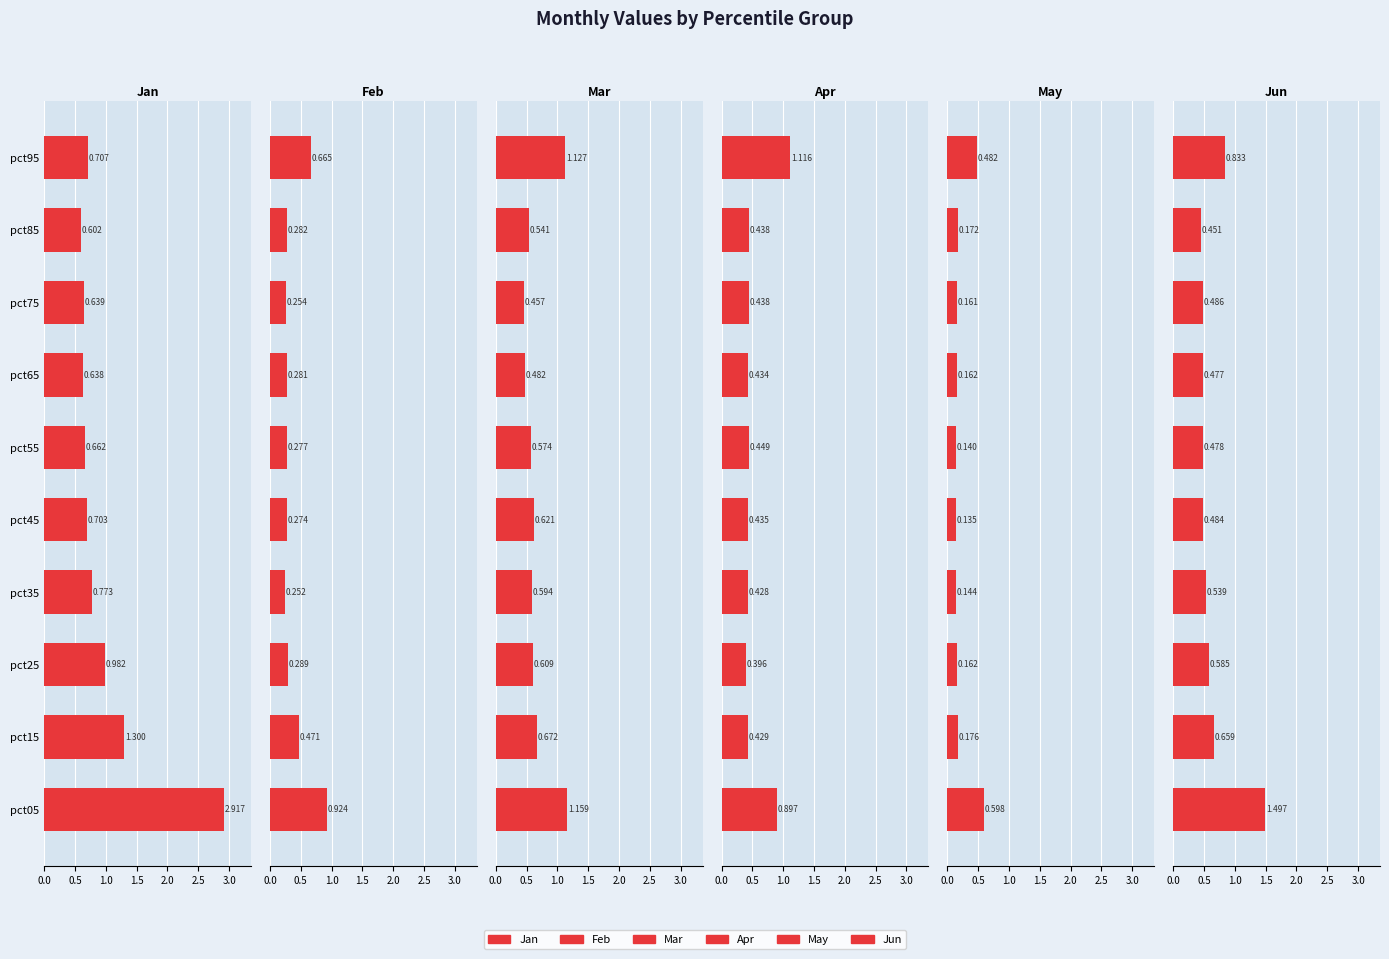

What is the lowest value of the May series?

0.1